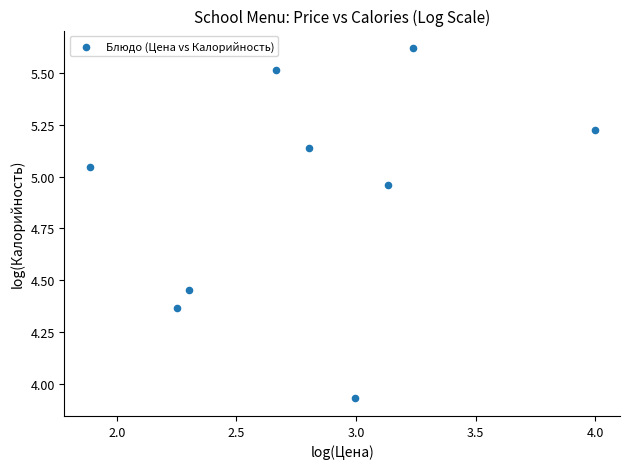

What is the average Y value?

4.9